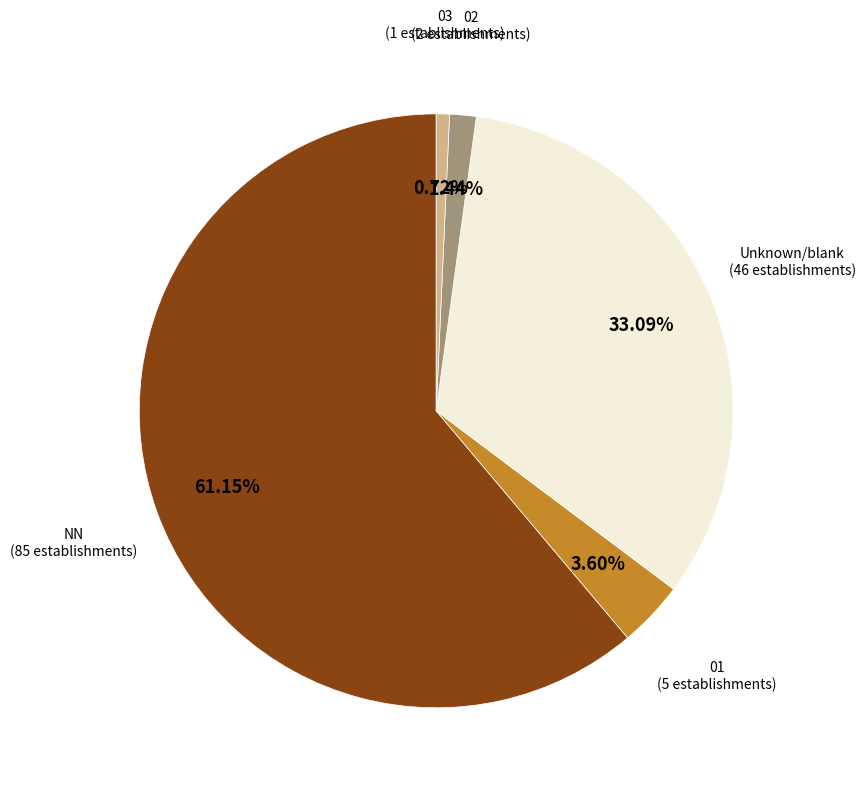

How many slices are in this pie chart?

5